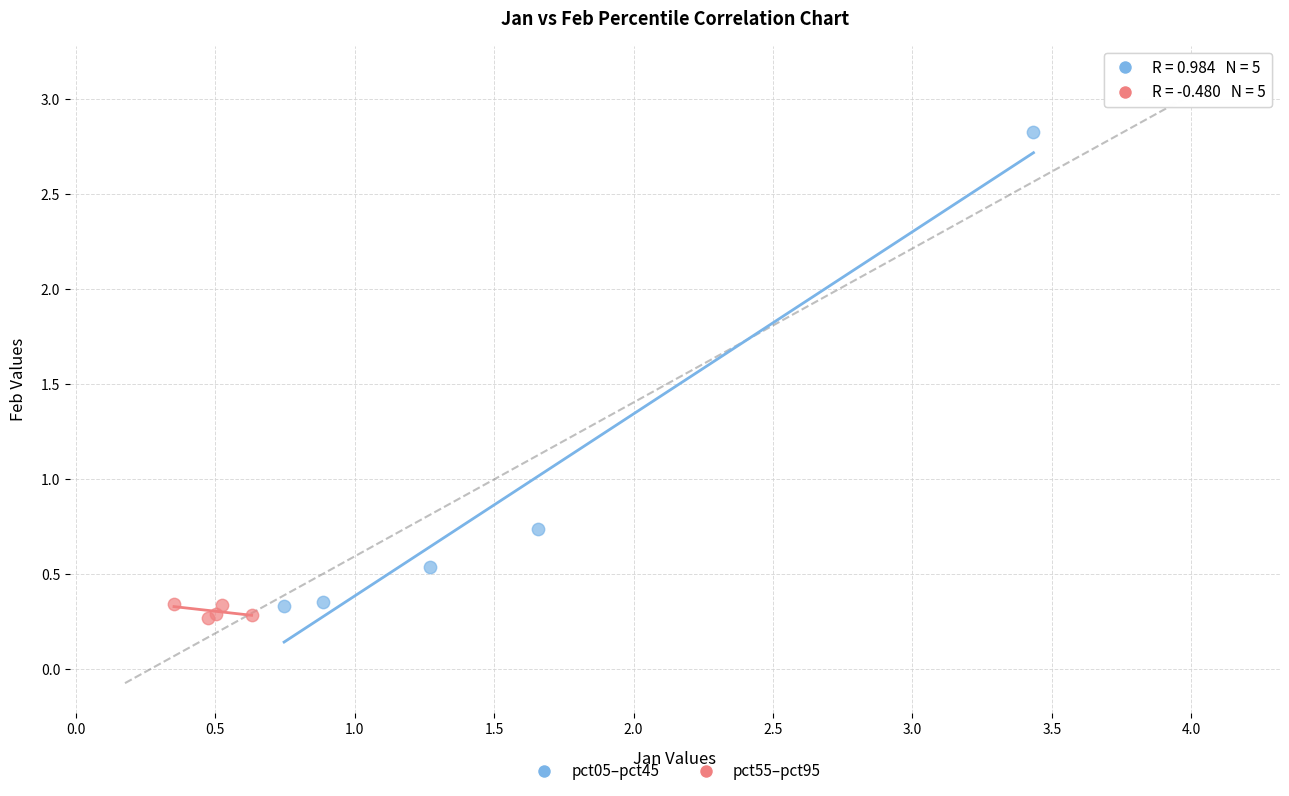

Which series reaches the maximum Y coordinate?

pct05–pct45